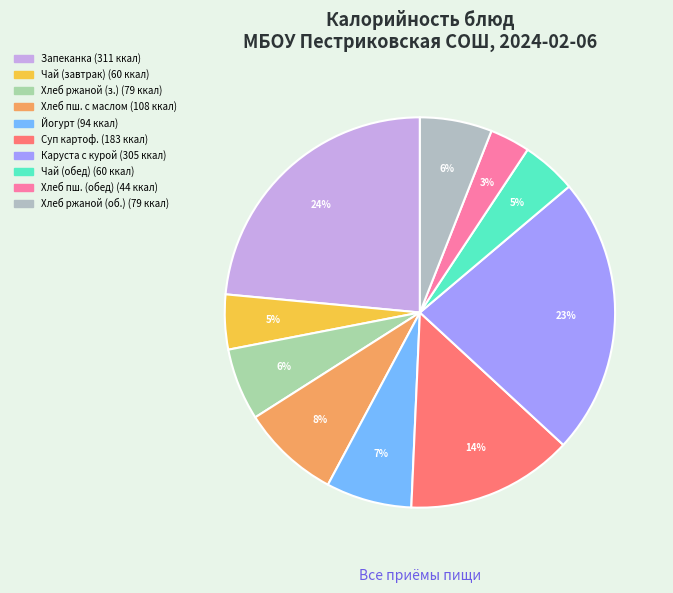

Rank the categories by value from lowest to highest.

Хлеб пшеничный (обед), Чай с сахаром (завтрак), Чай с сахаром (обед), Хлеб ржаной (завтрак), Хлеб ржаной (обед), Йогурт, Хлеб пшеничный с маслом, Суп картофельный с рыбными консервами, Каруста тушеная с курой, Творожная запеканка со сметаной